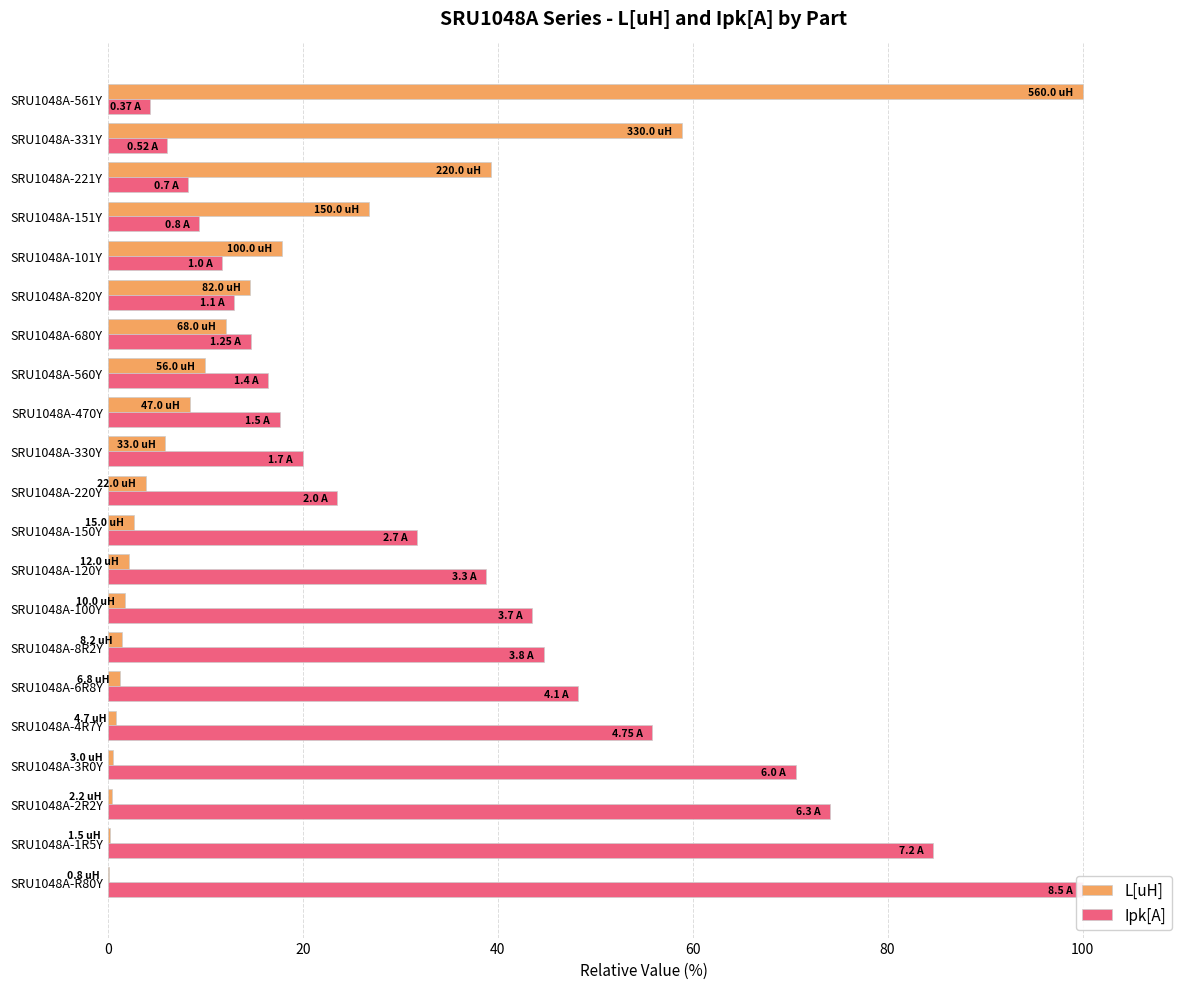

How many values in the Ipk[A] series are below 23?

10